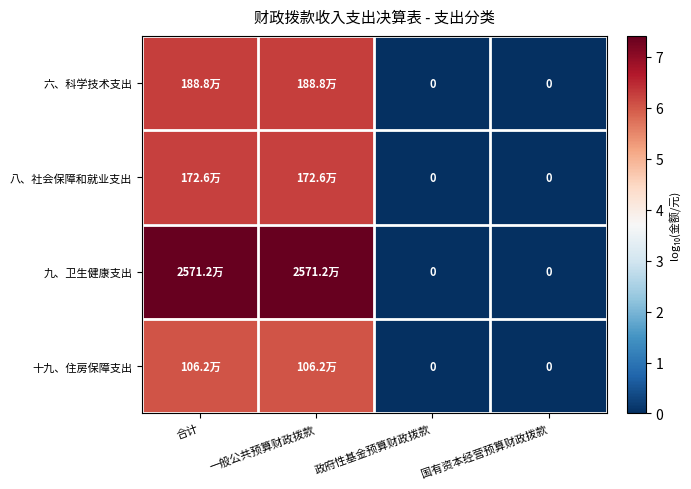

The value of 九、卫生健康支出 at 合计 is 7.4. True or false?

True